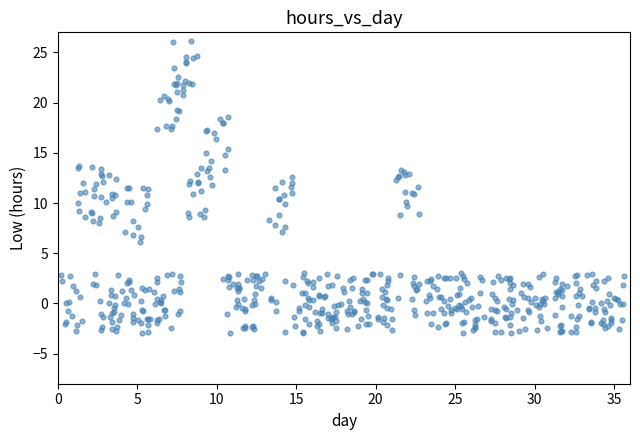

What is the range of X values (max minus min)?

35.4